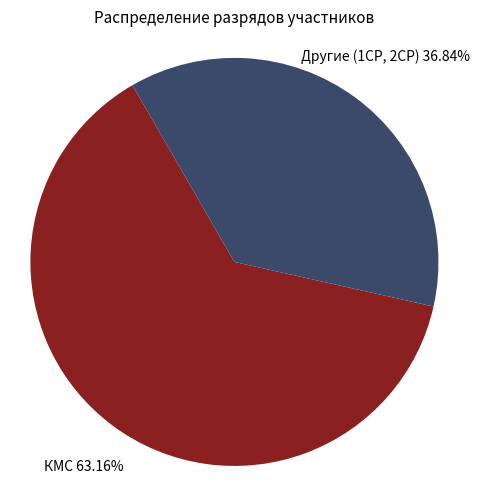

Is there a majority slice in this chart?

Yes